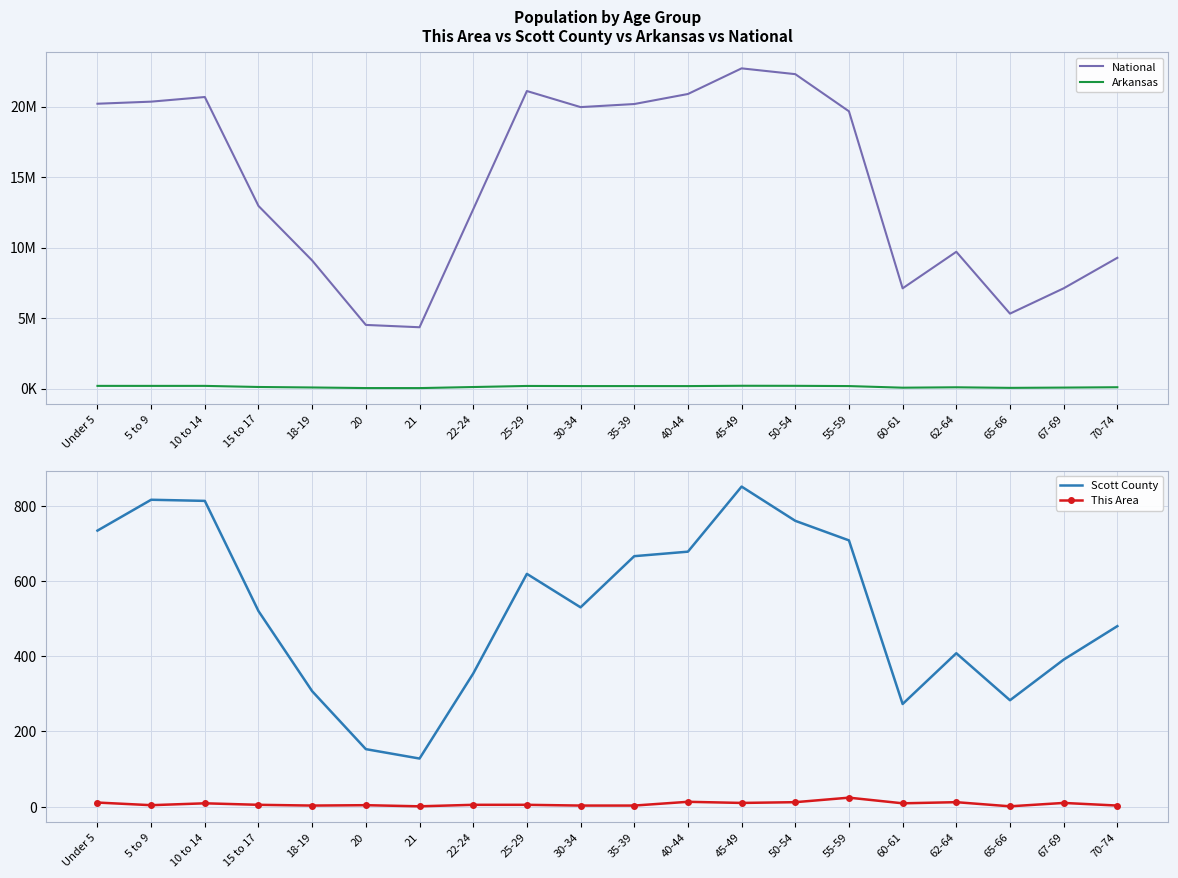

What are all the series names shown in the legend?

National, Arkansas, Scott County, This Area